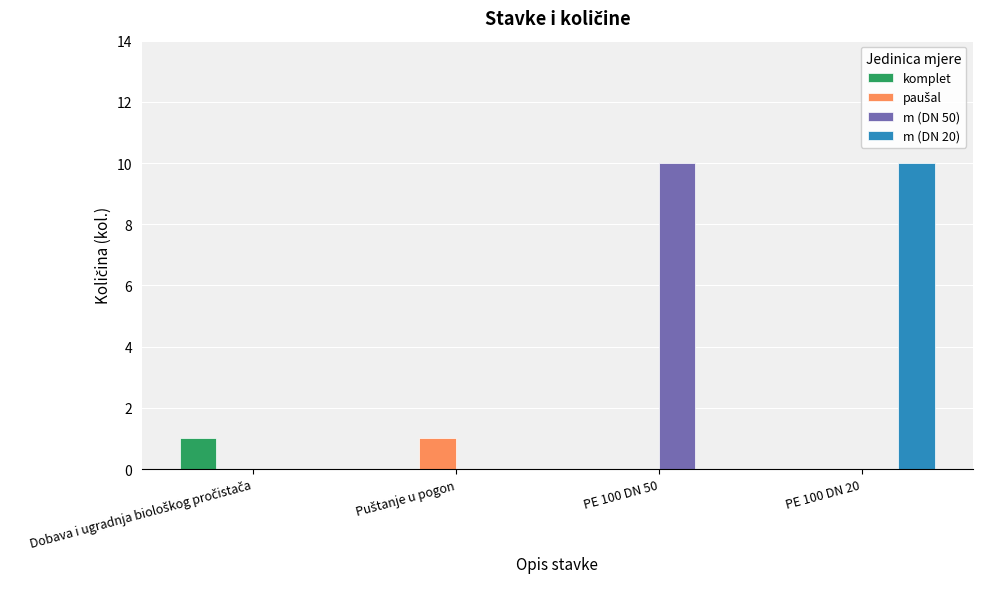

Is the value of m (DN 50) at PE 100 DN 50 greater than the value of m (DN 20) at PE 100 DN 50?

Yes